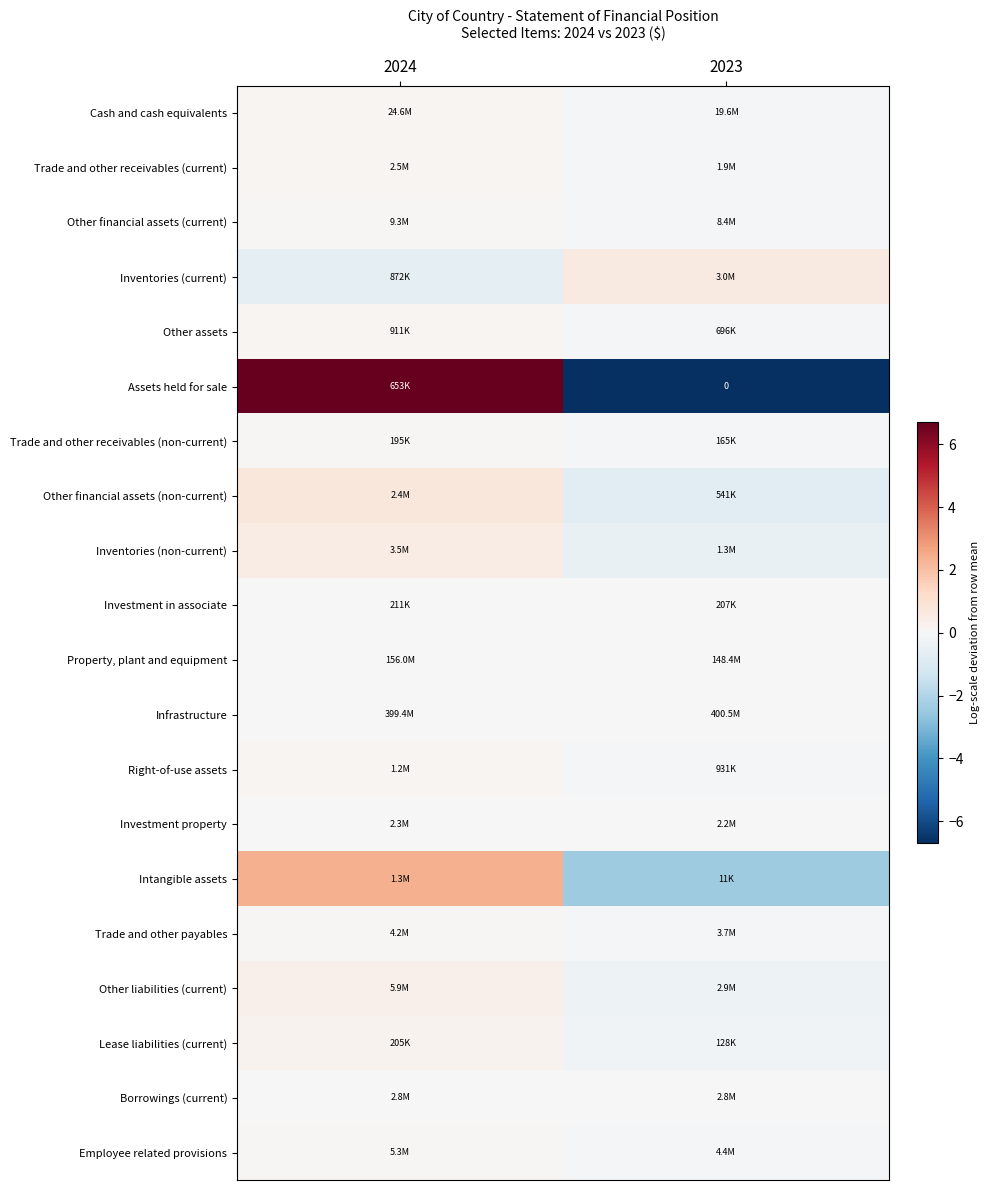

At 2024, list the series in order from smallest to largest.

Inventories (current), Infrastructure, Borrowings (current), Investment in associate, Investment property, Property, plant and equipment, Other financial assets (current), Trade and other payables, Trade and other receivables (non-current), Employee related provisions, Cash and cash equivalents, Right-of-use assets, Other assets, Trade and other receivables (current), Lease liabilities (current), Other liabilities (current), Inventories (non-current), Other financial assets (non-current), Intangible assets, Assets held for sale